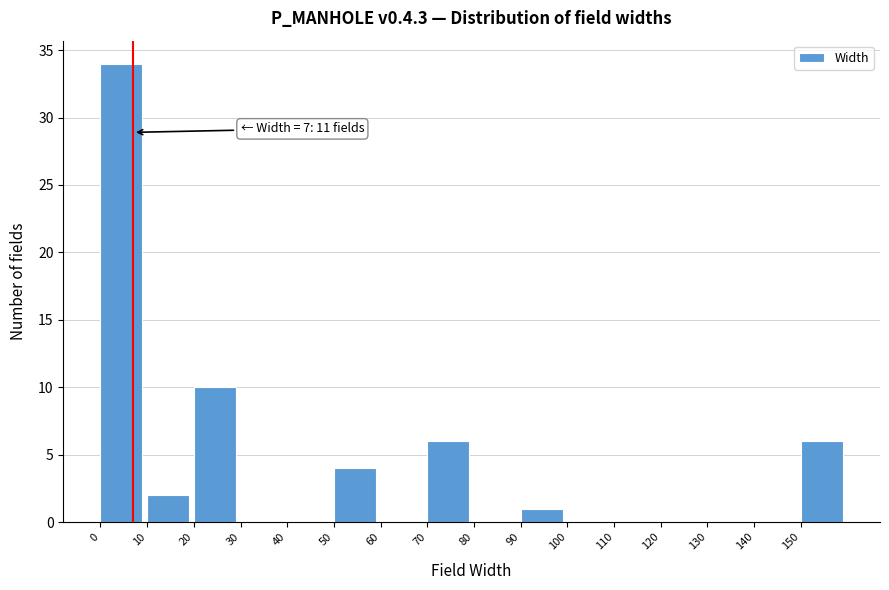

Which range on the x-axis has the tallest bar?

0 to 10